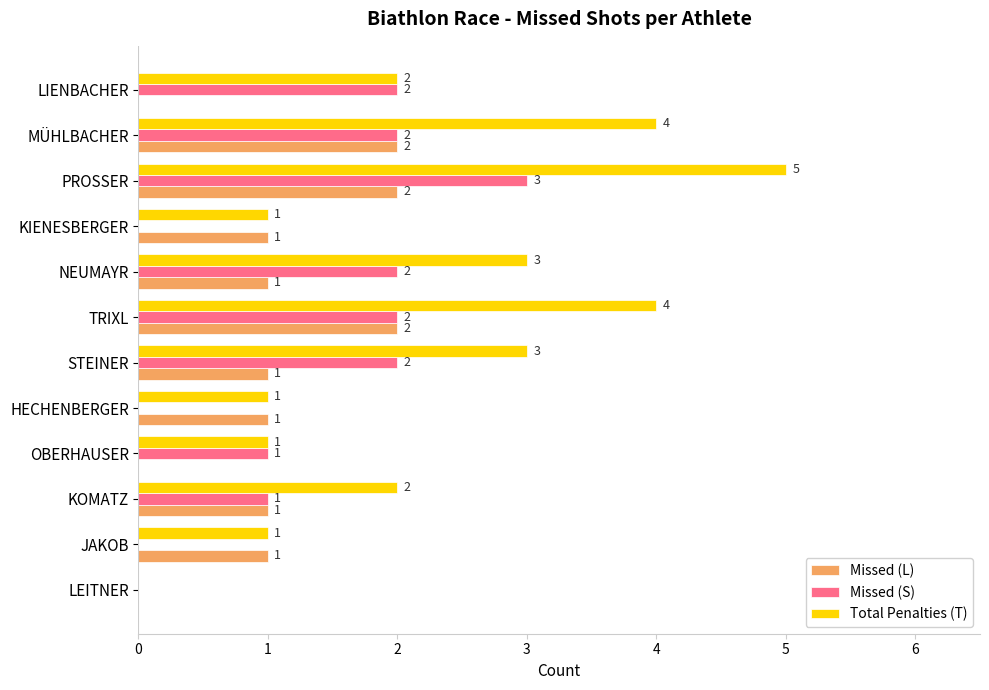

How many data points does each series have?

12